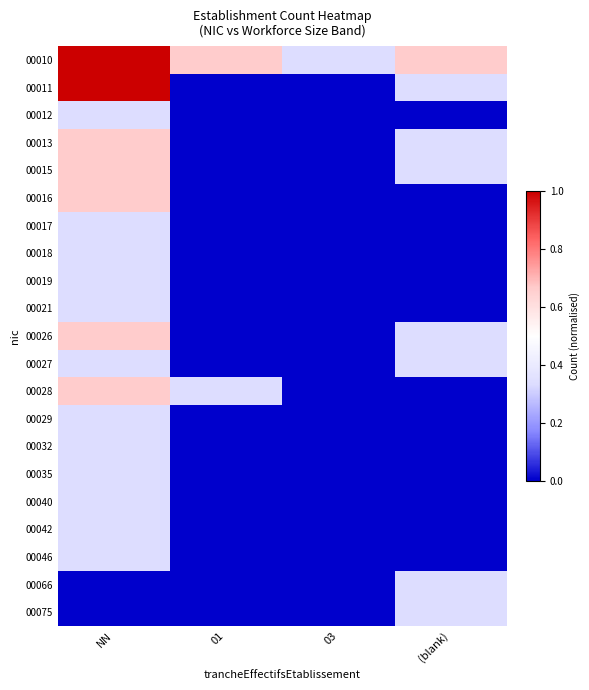

Which series has the largest total across all categories?

00010